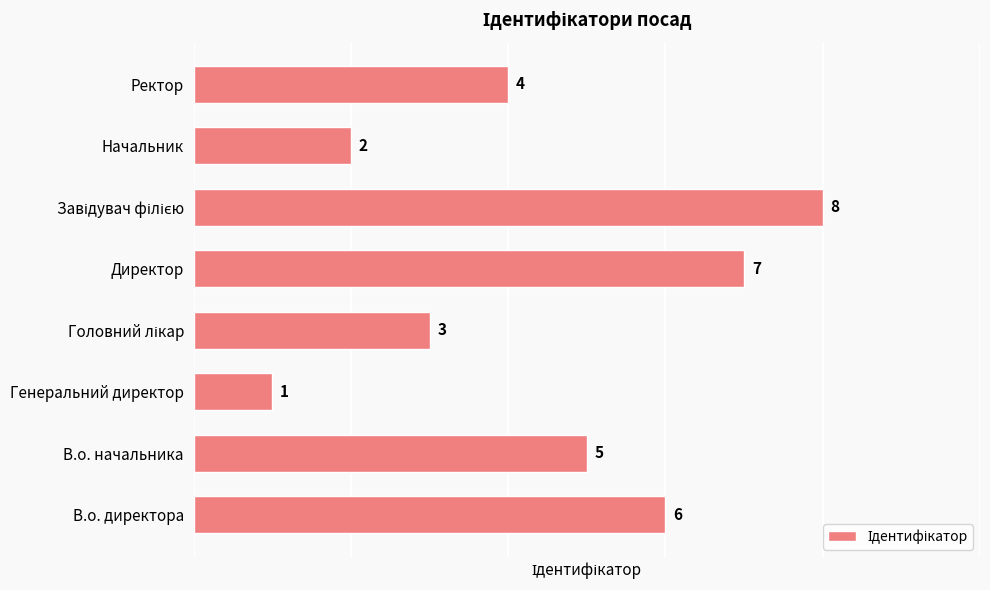

The value at Директор is 7. True or false?

True